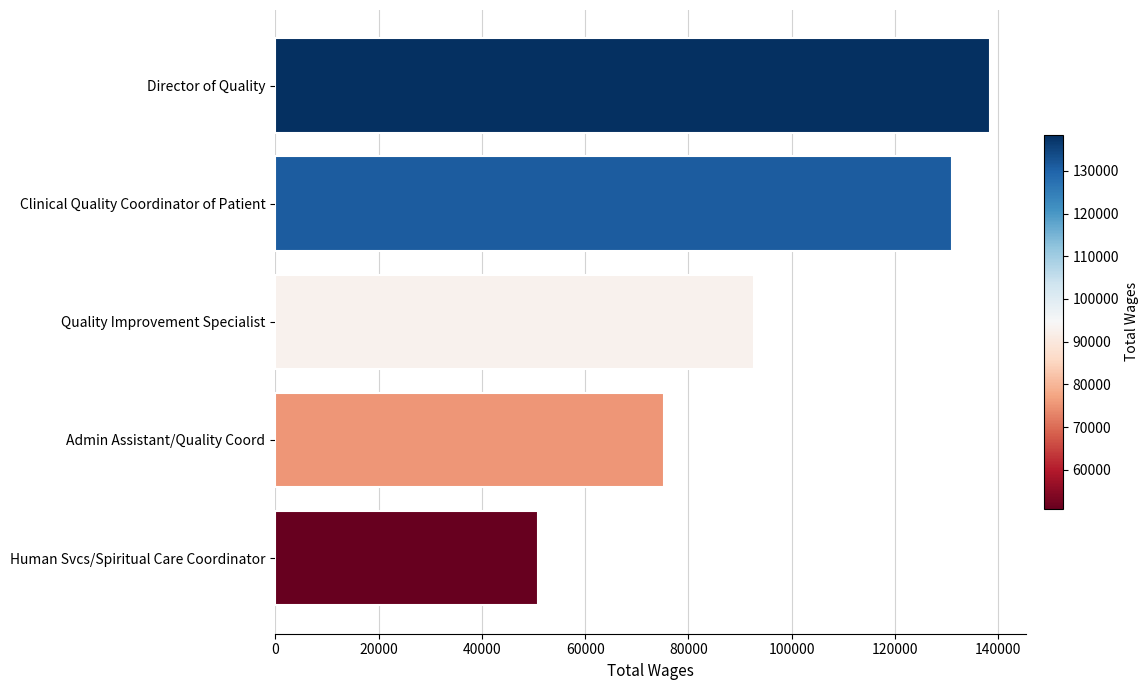

Rank the categories by value from lowest to highest.

Human Svcs/Spiritual Care Coordinator, Admin Assistant/Quality Coord, Quality Improvement Specialist, Clinical Quality Coordinator of Patient, Director of Quality